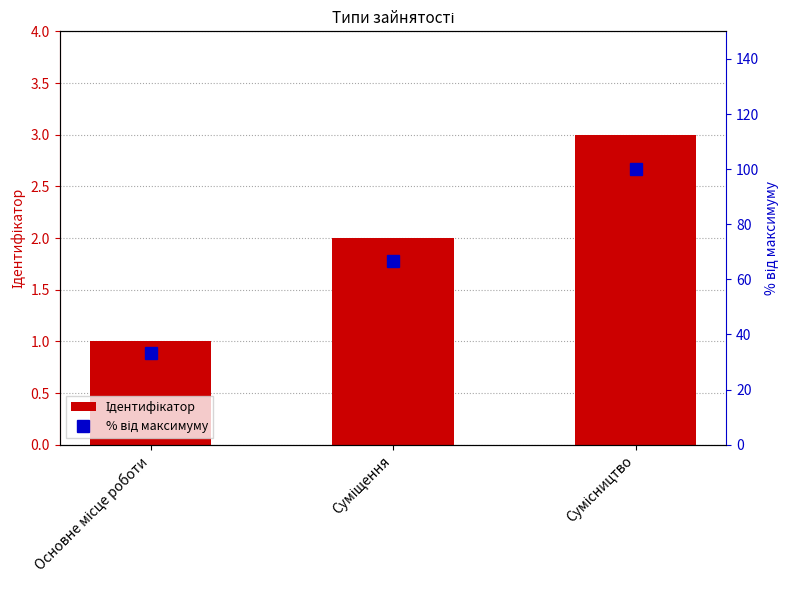

What is the difference between the maximum and minimum values in the % від максимуму series?

66.7